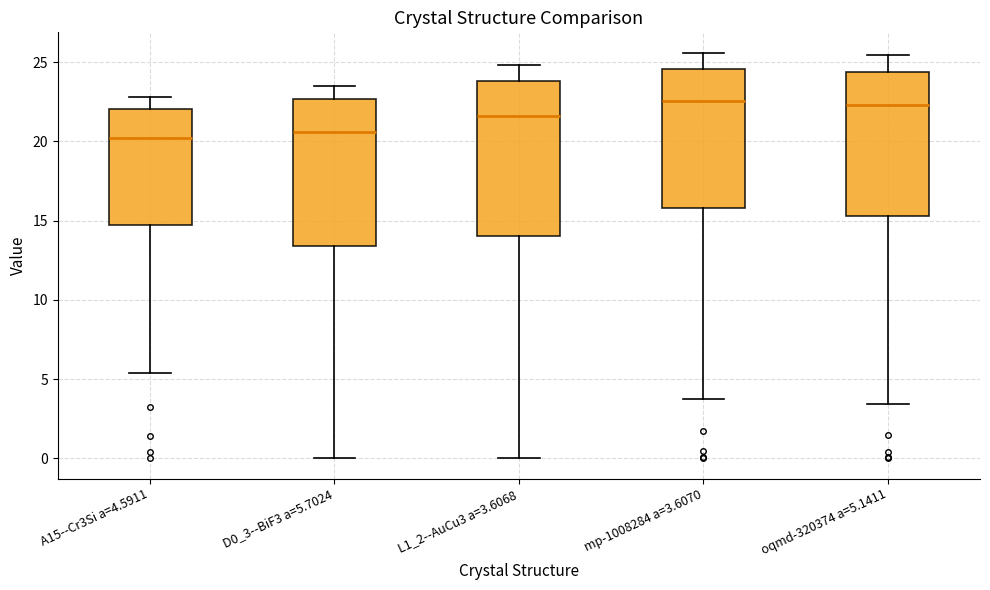

Reading left to right, read every box against the y-axis: the position of its median line, the range the box covers, and the ends of its whiskers. The values are not printed on the chart, so give them approximately, as read against the axis.

A15--Cr3Si a=4.5911: median 20.0, box 14.5 to 22.0, whiskers 5.5 to 23.0
D0_3--BiF3 a=5.7024: median 20.5, box 13.5 to 22.5, whiskers 0.0 to 23.5
L1_2--AuCu3 a=3.6068: median 21.5, box 14.0 to 24.0, whiskers 0.0 to 25.0
mp-1008284 a=3.6070: median 22.5, box 16.0 to 24.5, whiskers 4.0 to 25.5
oqmd-320374 a=5.1411: median 22.5, box 15.5 to 24.5, whiskers 3.5 to 25.5